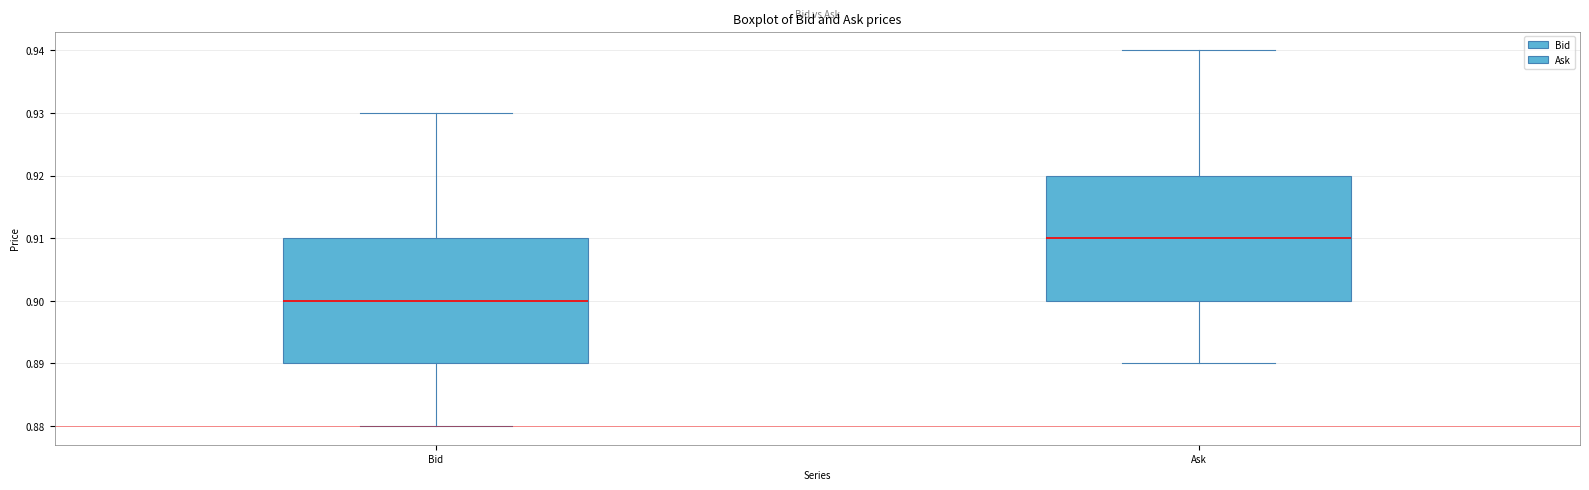

Reading left to right, read every box against the y-axis: the position of its median line, the range the box covers, and the ends of its whiskers. The values are not printed on the chart, so give them approximately, as read against the axis.

Bid: median 0.90, box 0.89 to 0.91, whiskers 0.88 to 0.93
Ask: median 0.91, box 0.90 to 0.92, whiskers 0.89 to 0.94